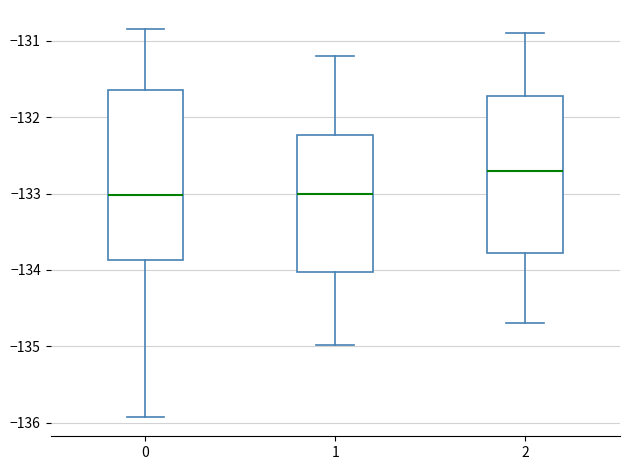

Where does the median line of the box at x = 1 sit on the y-axis? The values are not printed on the chart, so give them approximately, as read against the axis.

-133.0